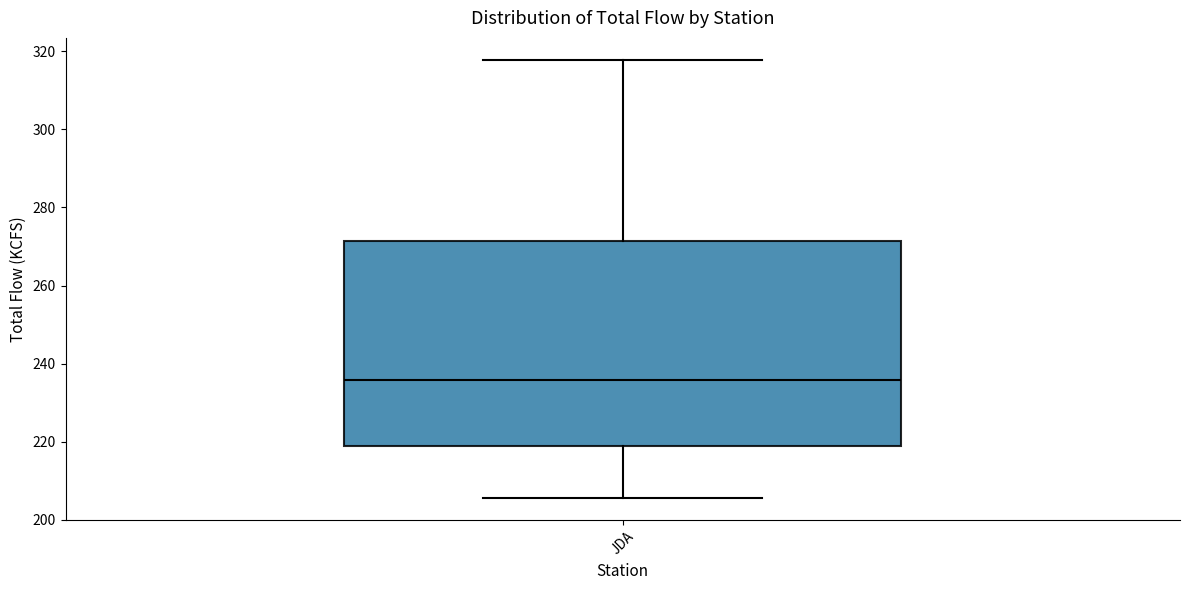

Read this box plot against the y-axis: the position of the median line, the range covered by the box, and the ends of both whiskers. The values are not printed on the chart, so give them approximately, as read against the axis.

median 236, box 220 to 272, whiskers 206 to 318